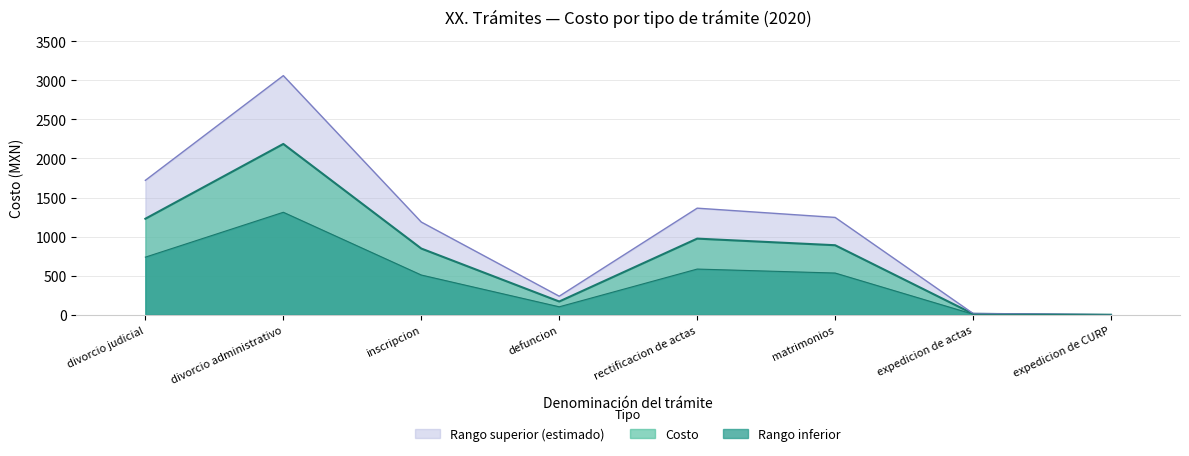

Does the chart display data point markers on the line(s)?

No